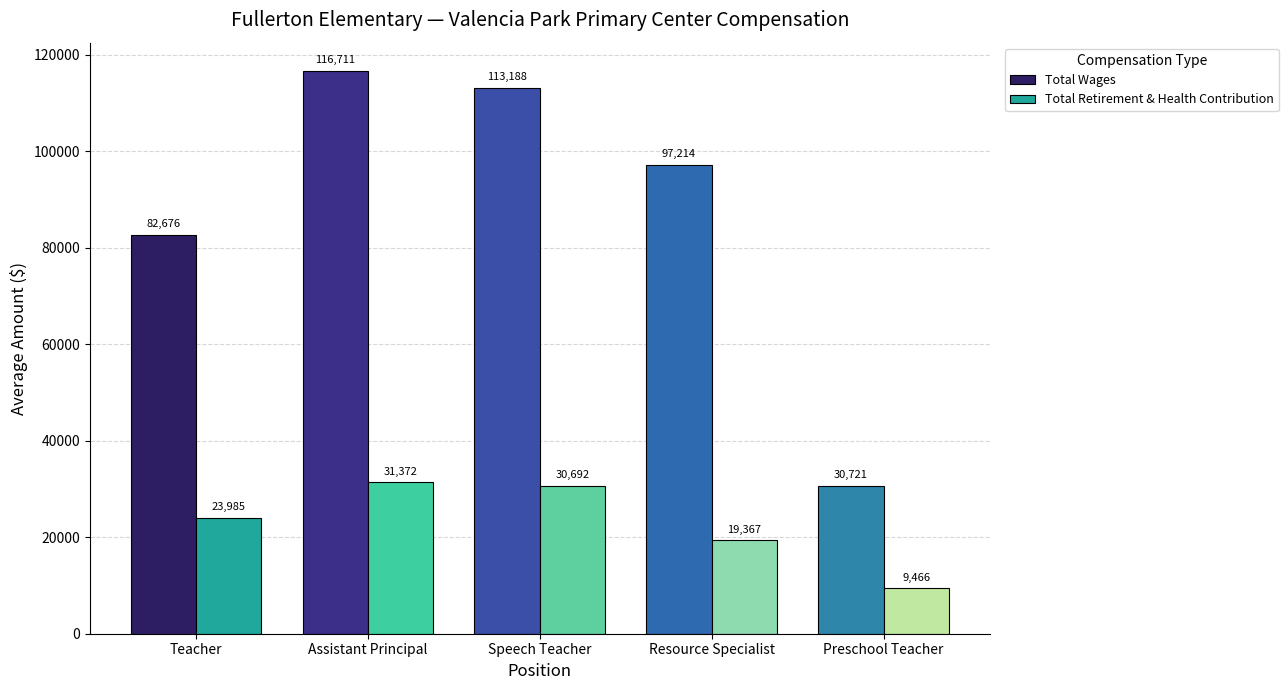

What is the sum of the Total Retirement & Health Contribution values at Resource Specialist and Preschool Teacher?

28832.5